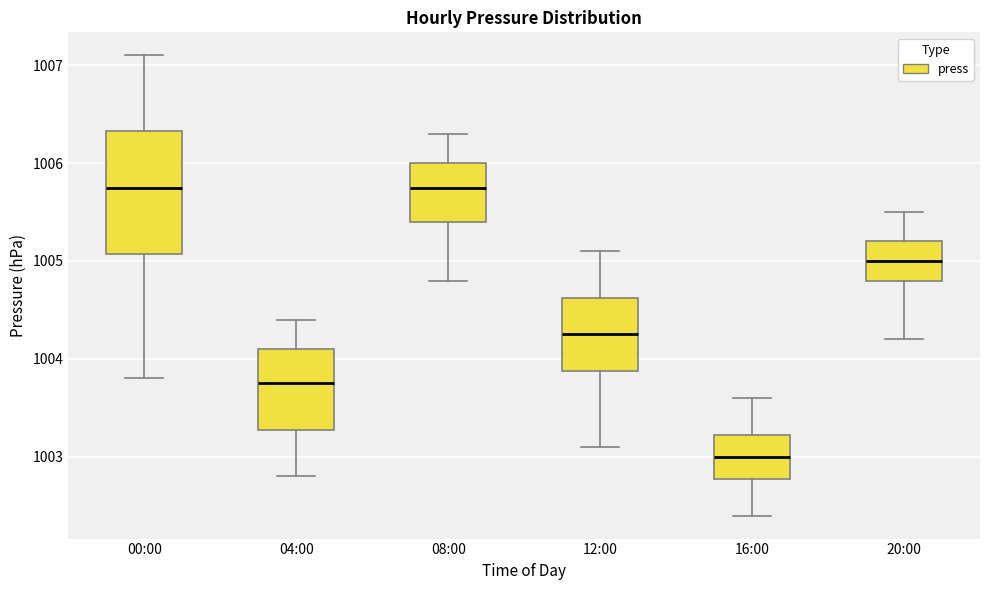

Reading left to right, read every box against the y-axis: the position of its median line, the range the box covers, and the ends of its whiskers. The values are not printed on the chart, so give them approximately, as read against the axis.

00:00: median 1005.8, box 1005.1 to 1006.3, whiskers 1003.8 to 1007.1
04:00: median 1003.8, box 1003.3 to 1004.1, whiskers 1002.8 to 1004.4
08:00: median 1005.8, box 1005.4 to 1006.0, whiskers 1004.8 to 1006.3
12:00: median 1004.3, box 1003.9 to 1004.6, whiskers 1003.1 to 1005.1
16:00: median 1003.0, box 1002.8 to 1003.2, whiskers 1002.4 to 1003.6
20:00: median 1005.0, box 1004.8 to 1005.2, whiskers 1004.2 to 1005.5